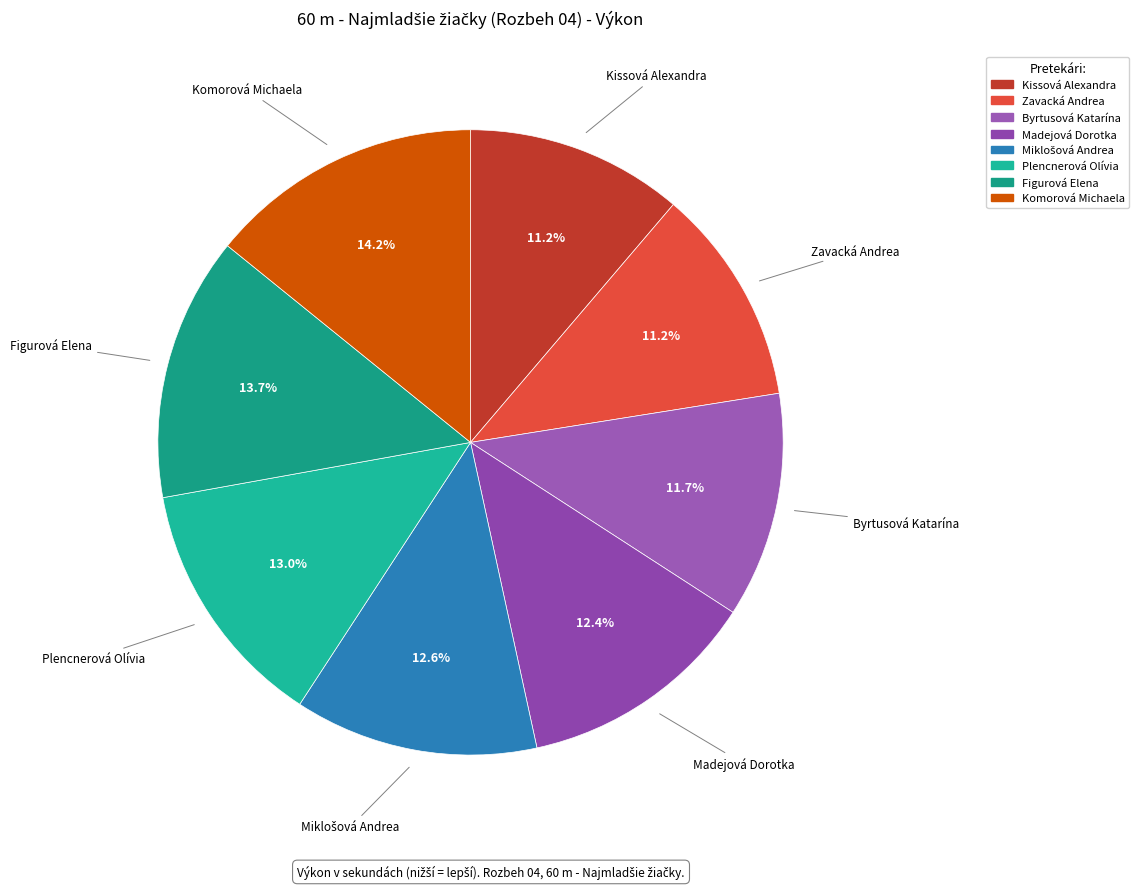

To the nearest percent, what percentage of the pie is Madejová Dorotka?

12%